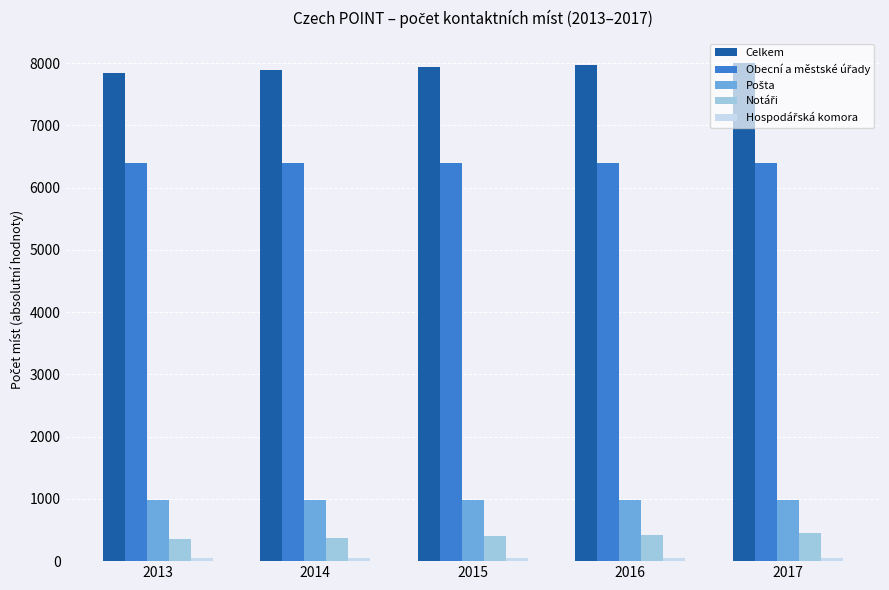

Which series has the largest total across all categories?

Celkem